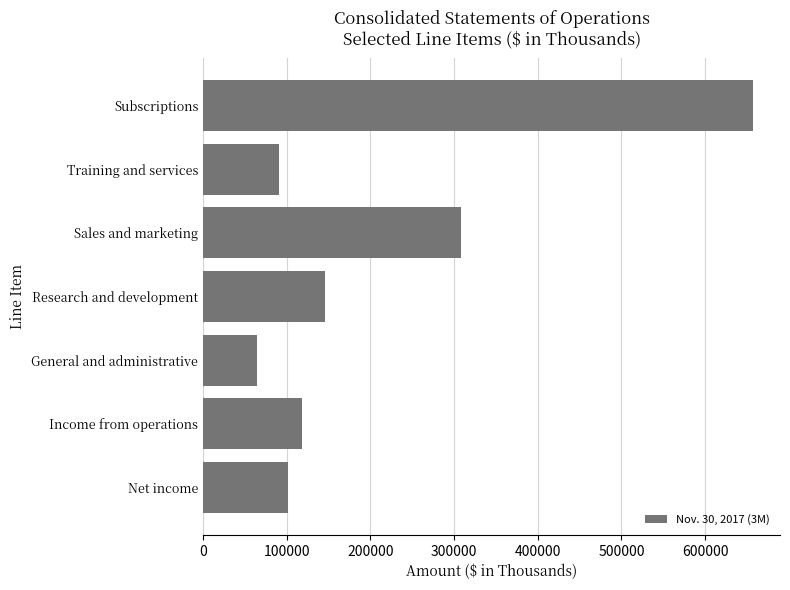

Where is the data nearest to the value 360335?

Sales and marketing